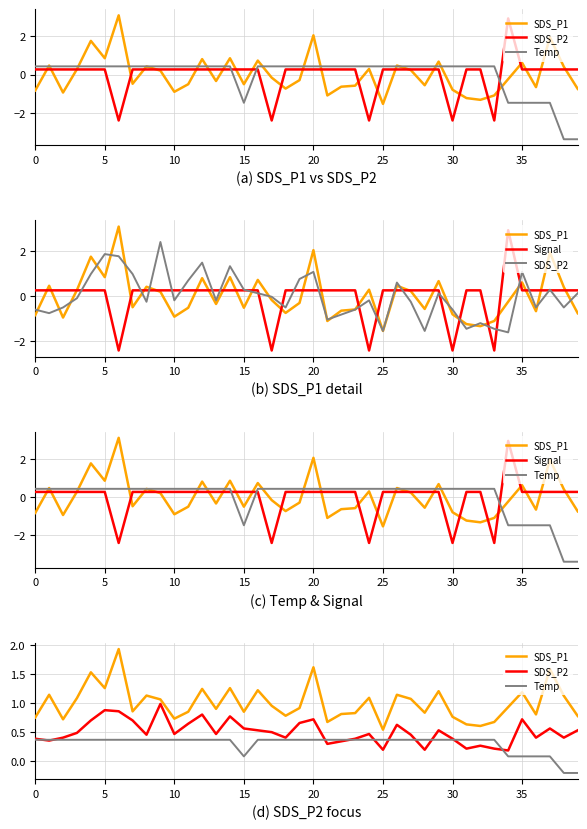

Read the Signal value at 28.

0.3